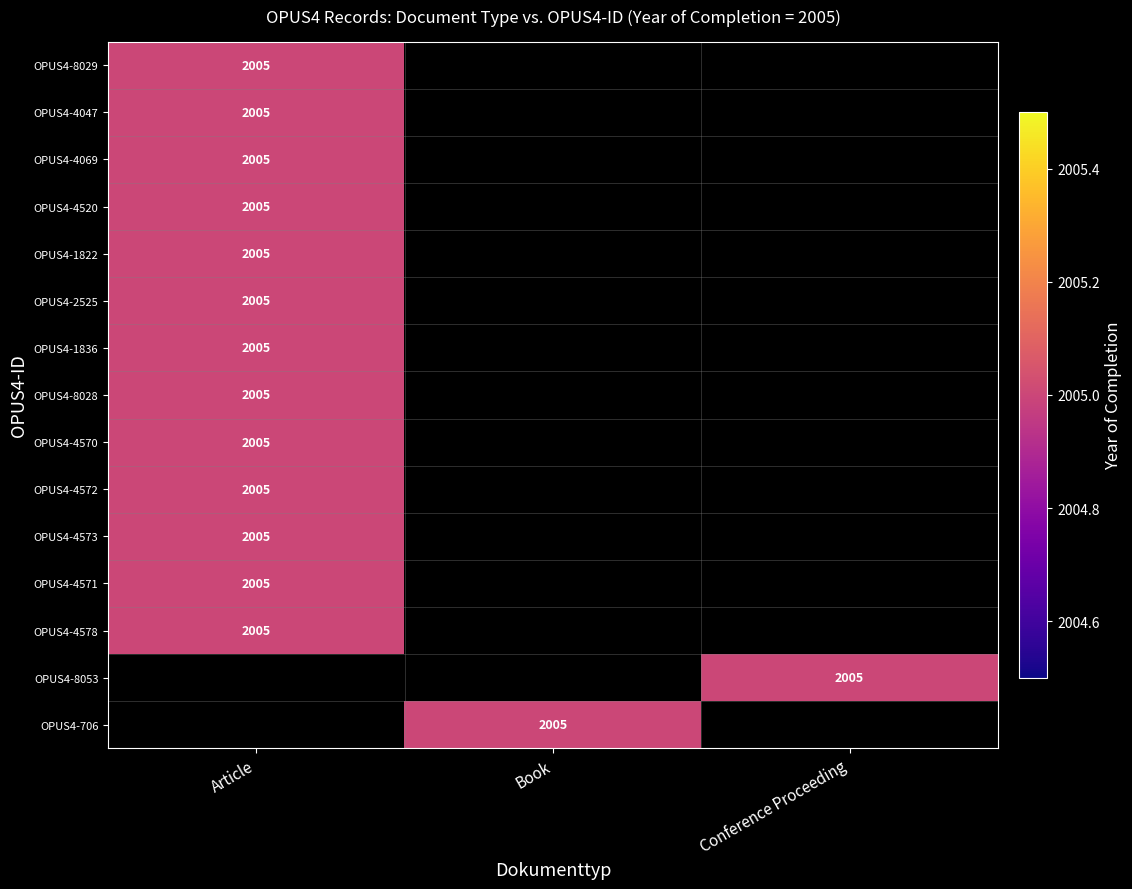

The OPUS4-4572 series shows 2005 at Article. True or false?

True